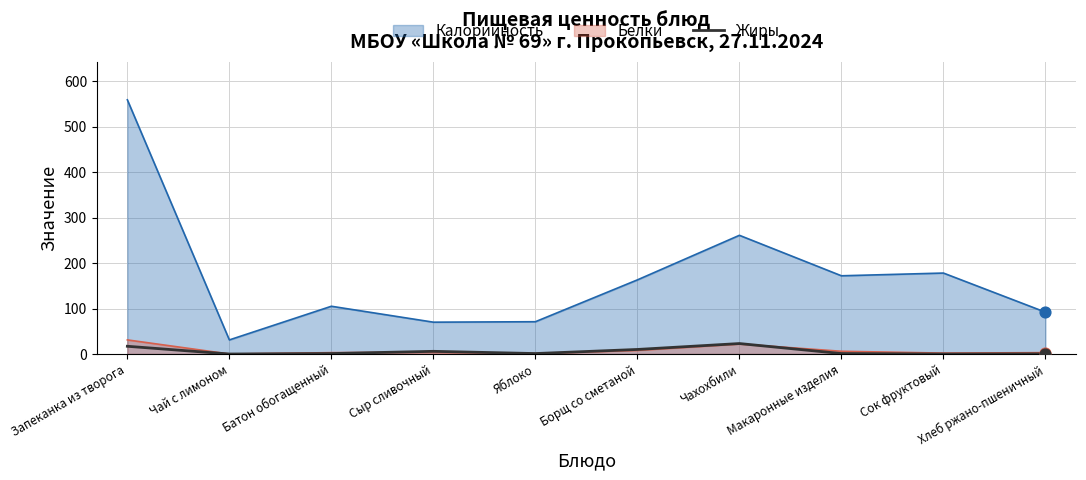

Which has a higher value, Батон обогащенный or Чахохбили?

Чахохбили